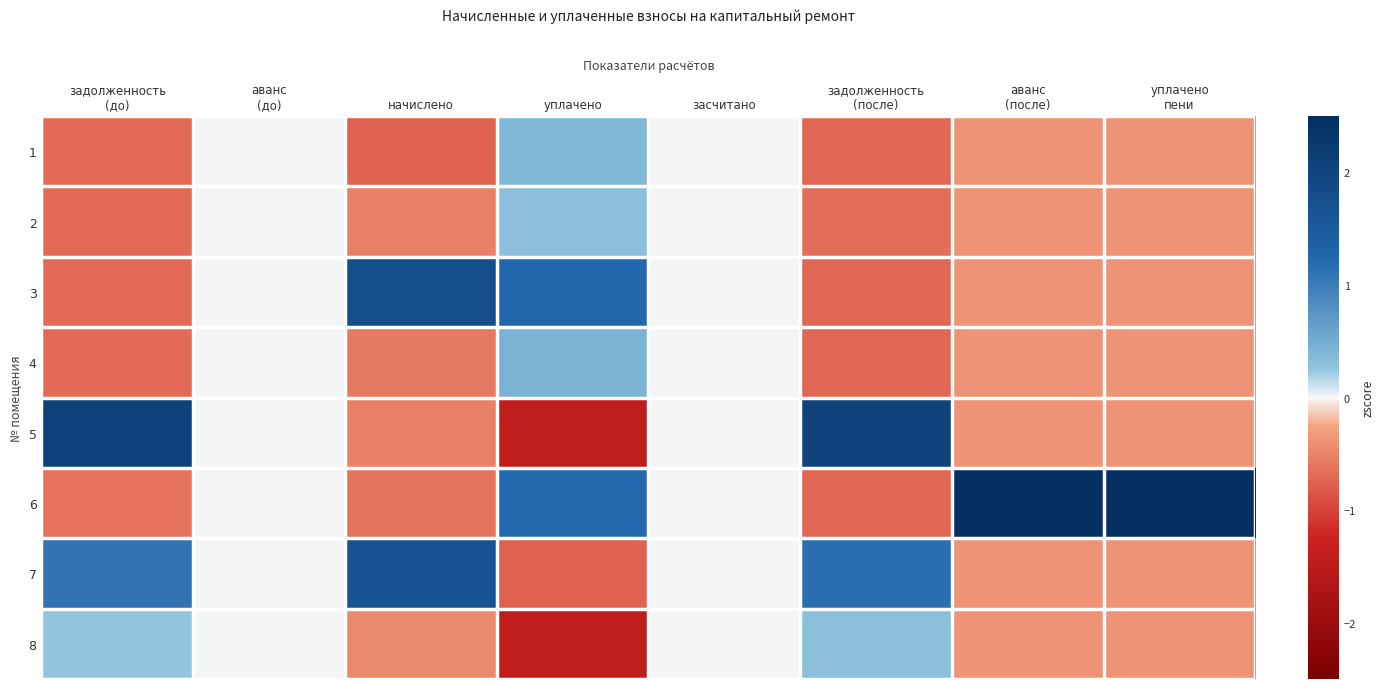

Which has a higher value, начислено or уплачено?

уплачено